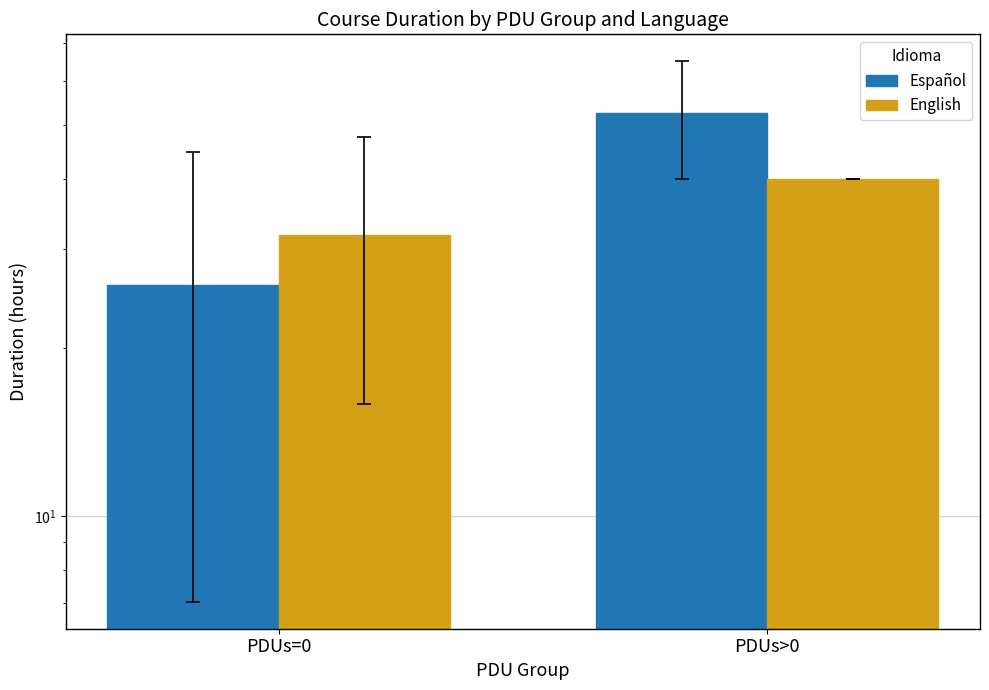

Which label corresponds to the largest value in the chart?

PDUs>0